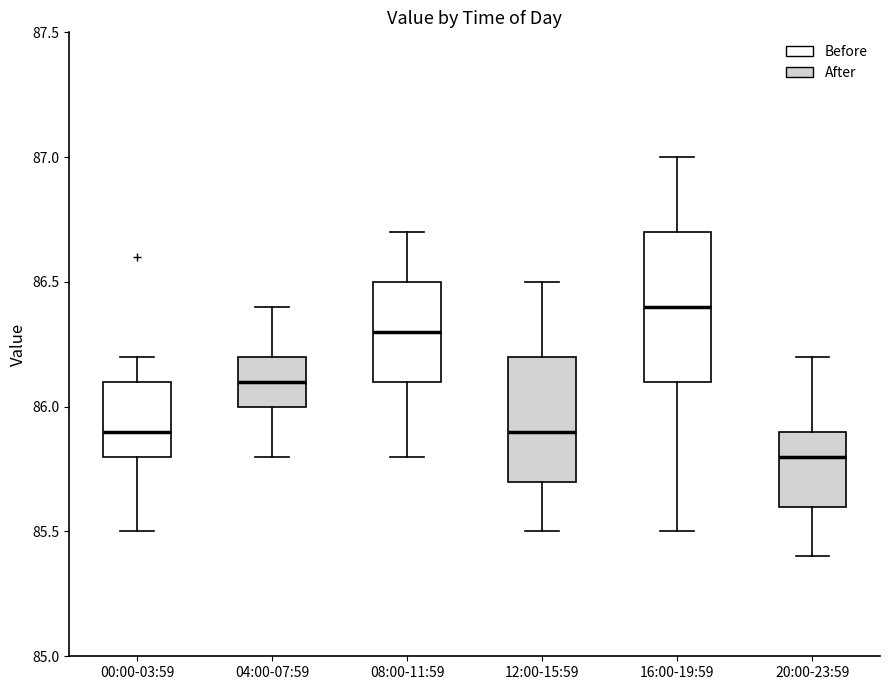

Where does the lower whisker of the box for 04:00-07:59 end on the y-axis? The values are not printed on the chart, so give them approximately, as read against the axis.

85.8